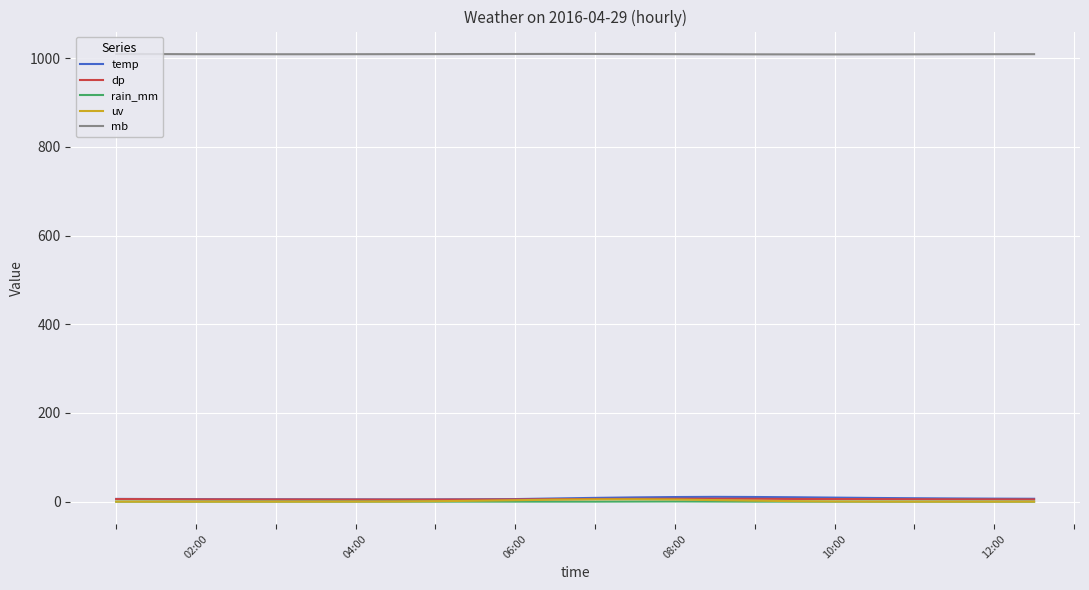

True or false: mb and rain_mm cross at least once.

False